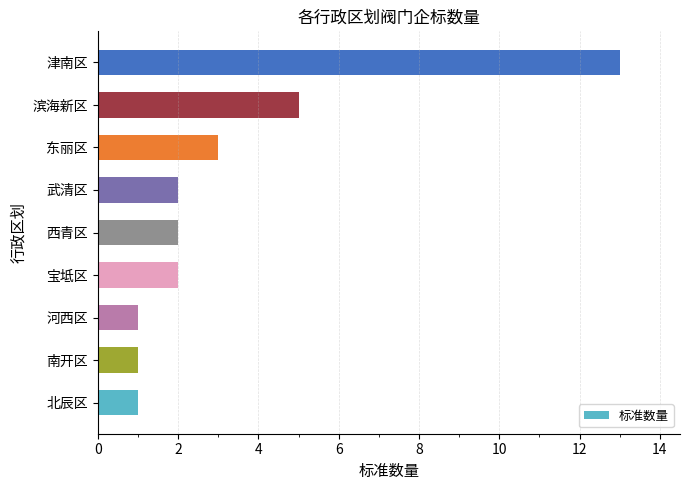

What is the difference between the second highest and minimum values?

4